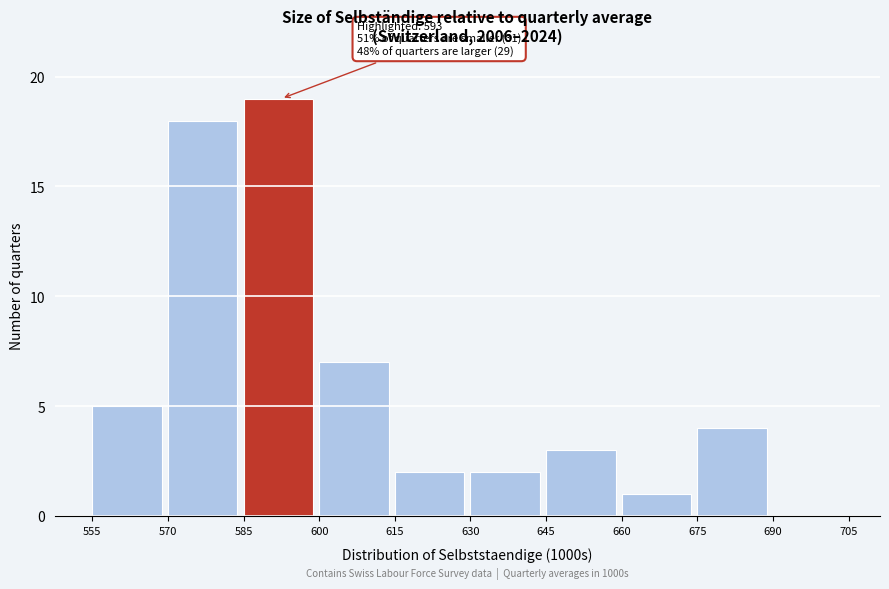

Which range on the x-axis has the tallest bar?

585 to 600